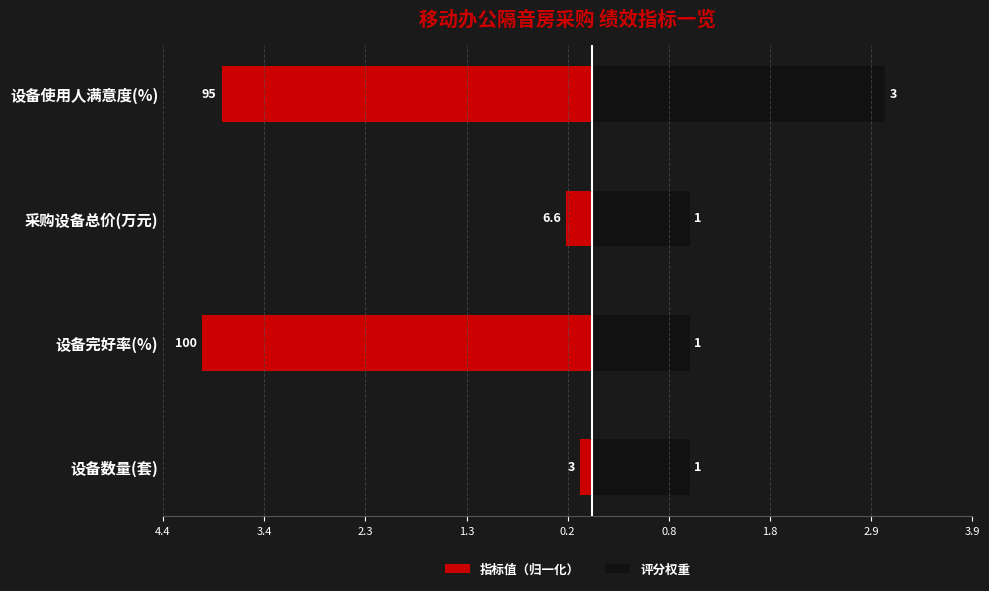

Which series has the widest spread of values?

指标值（归一化）